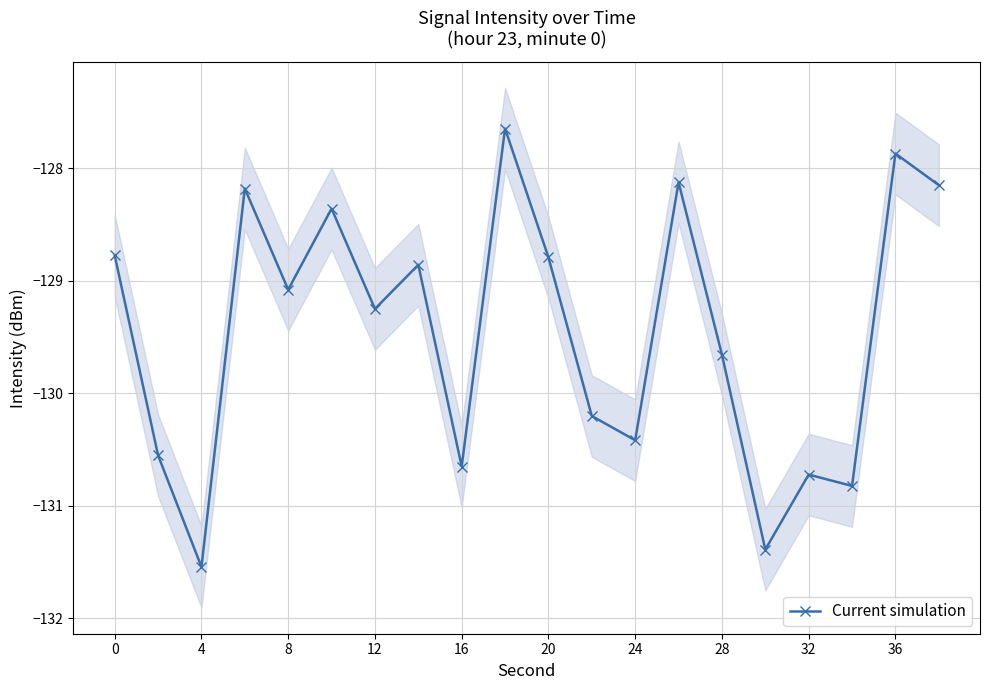

True or false: Current simulation has a value of -61.2 at 28.

False